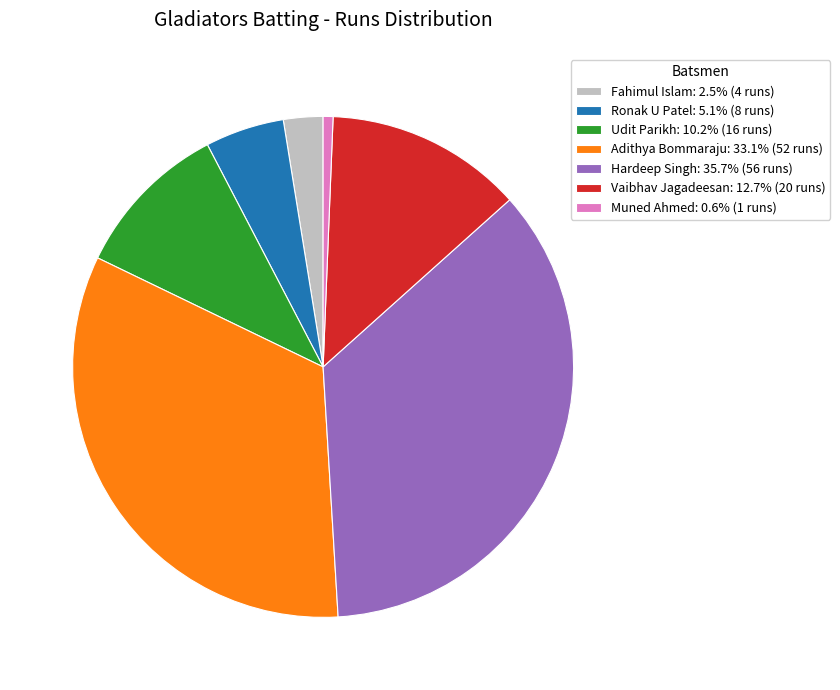

Is it true that Udit Parikh is 10% of the pie?

True